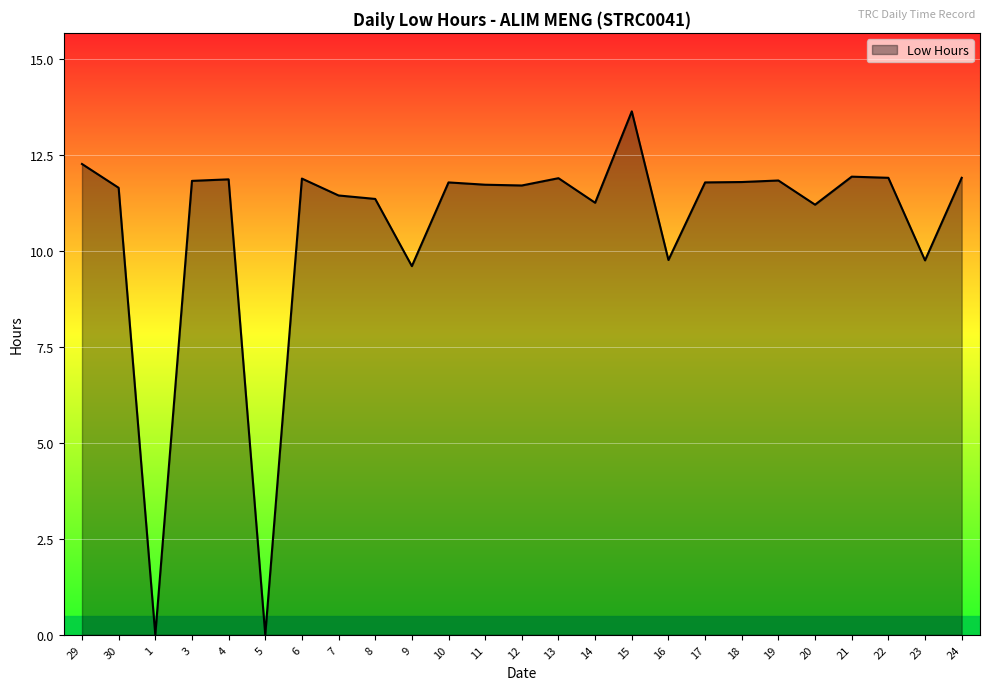

What is the difference between the maximum and minimum values?

13.6